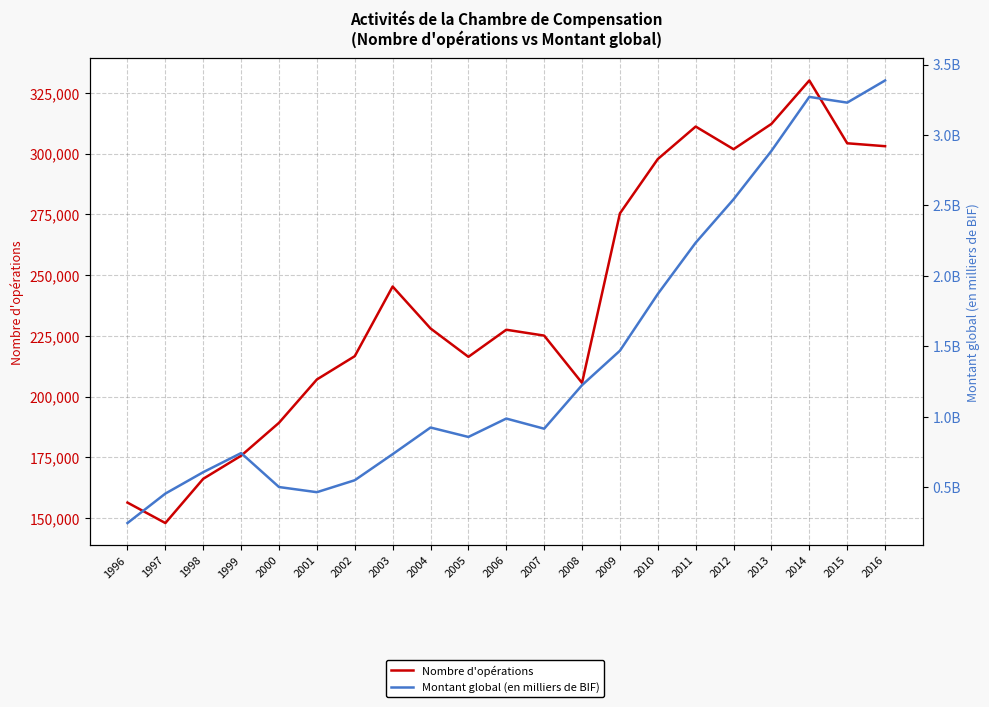

What is the highest value of the Montant global (en milliers de BIF) series?

3387023890